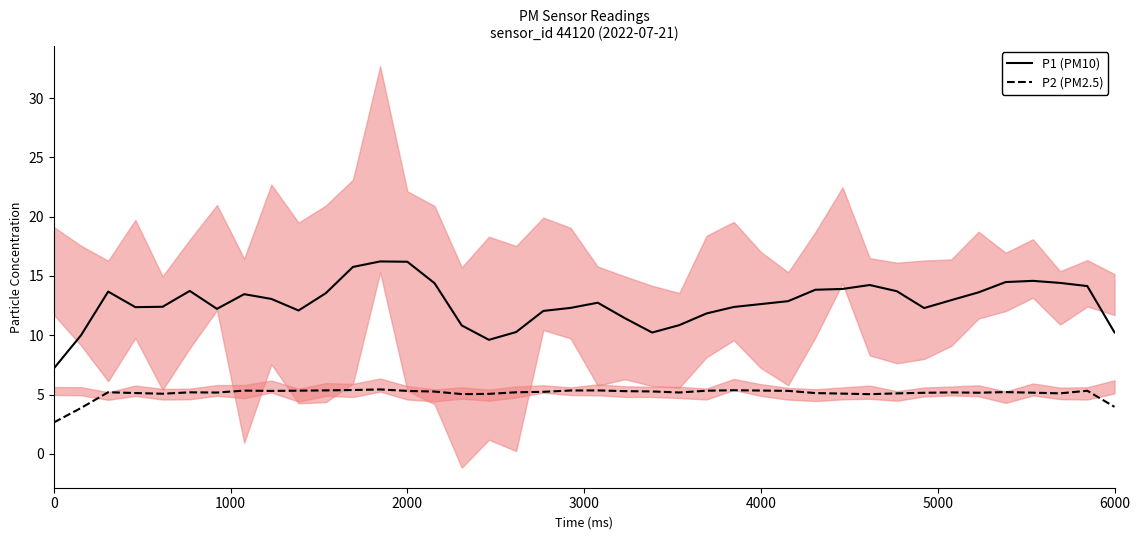

True or false: P2 (PM2.5) and P1 (PM10) intersect in this chart.

False